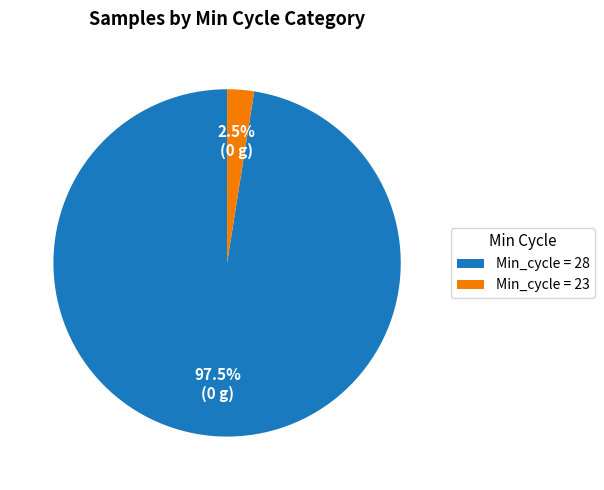

What portion of the pie excludes Min_cycle = 23?

97.5%